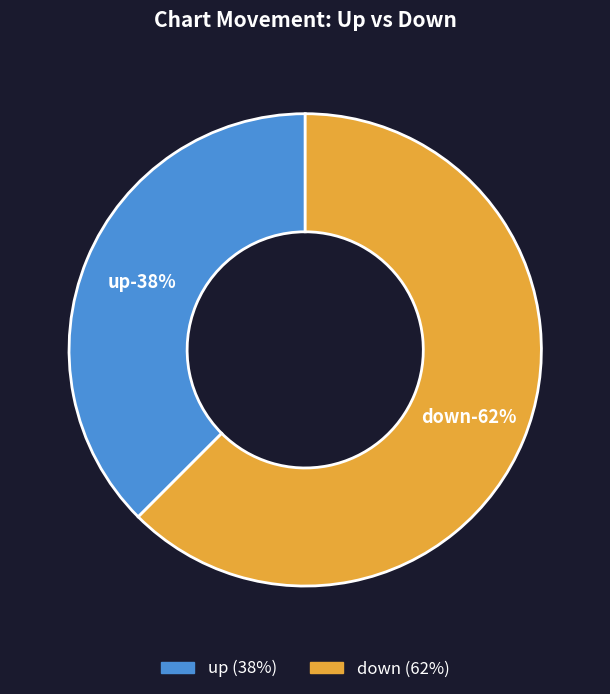

To the nearest percent, what is the combined percentage of down and up?

100%